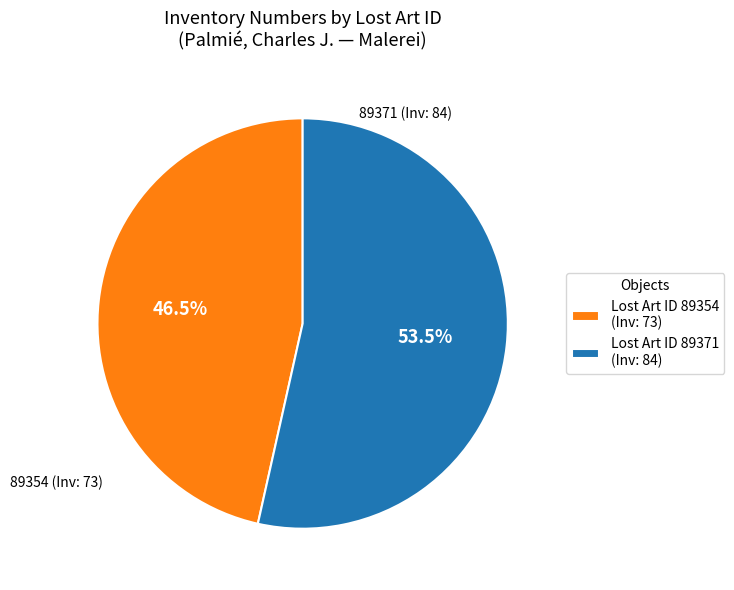

How many slices are in this pie chart?

2